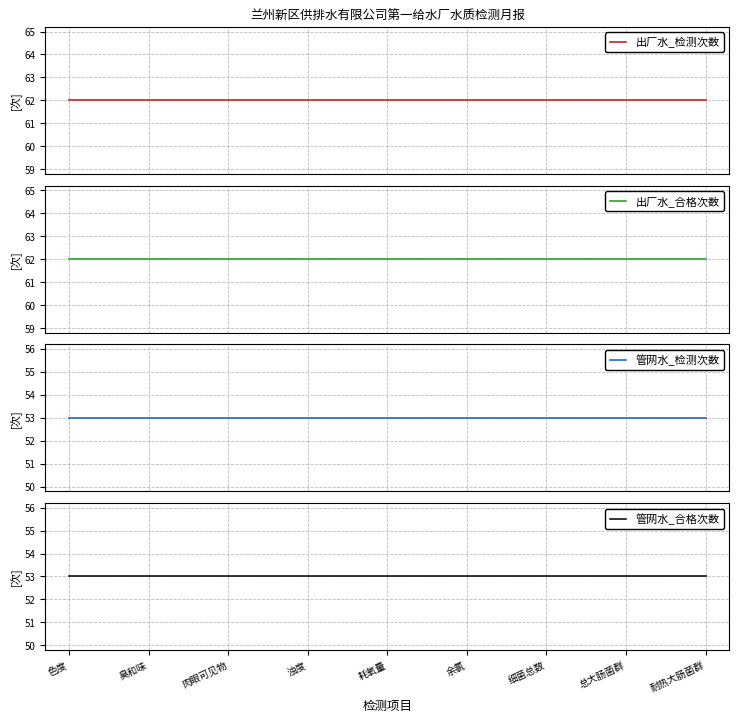

Reading left to right, list all the values displayed in this chart.

出厂水_检测次数: 色度=62	臭和味=62	肉眼可见物=62	浊度=62	耗氧量=62	余氯=62	细菌总数=62	总大肠菌群=62	耐热大肠菌群=62
出厂水_合格次数: 色度=62	臭和味=62	肉眼可见物=62	浊度=62	耗氧量=62	余氯=62	细菌总数=62	总大肠菌群=62	耐热大肠菌群=62
管网水_检测次数: 色度=53	臭和味=53	肉眼可见物=53	浊度=53	耗氧量=53	余氯=53	细菌总数=53	总大肠菌群=53	耐热大肠菌群=53
管网水_合格次数: 色度=53	臭和味=53	肉眼可见物=53	浊度=53	耗氧量=53	余氯=53	细菌总数=53	总大肠菌群=53	耐热大肠菌群=53